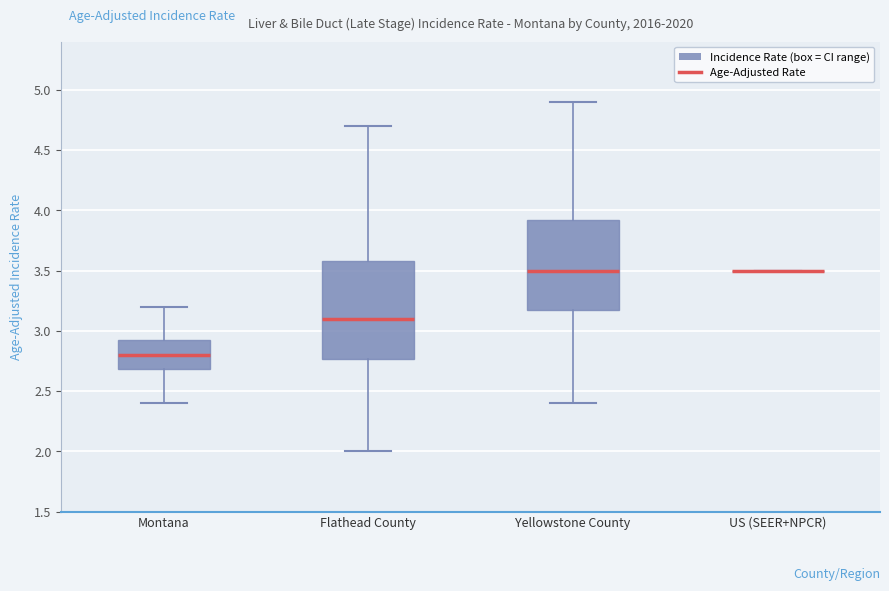

Comparing the boxes themselves (not the whiskers), which one is the tallest?

Flathead County